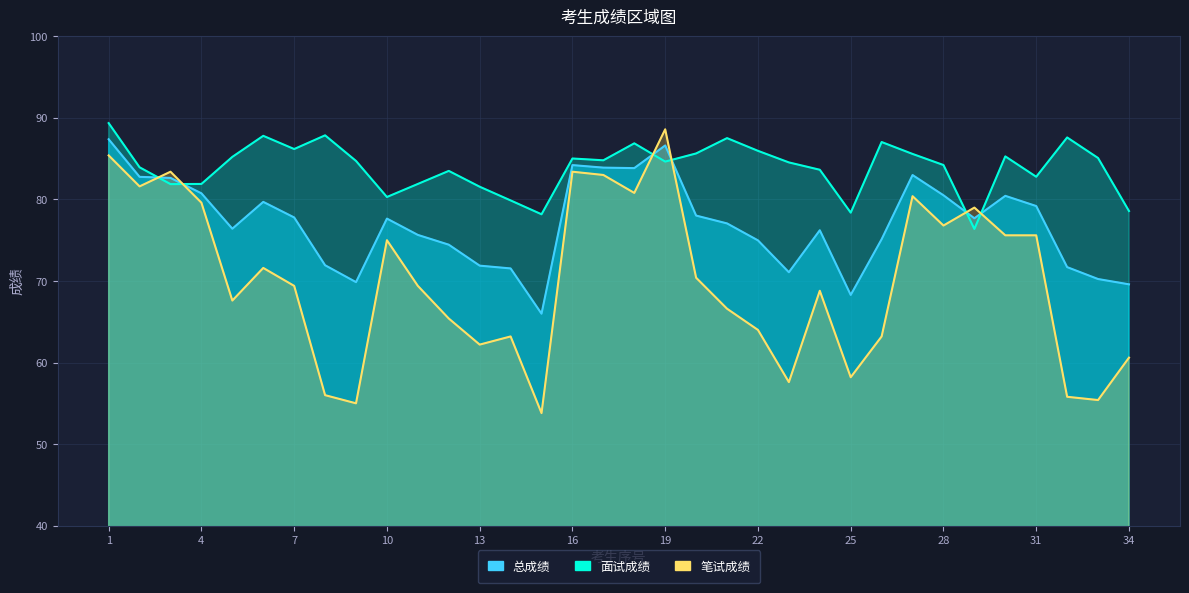

Where is the first local maximum for 笔试成绩?

3